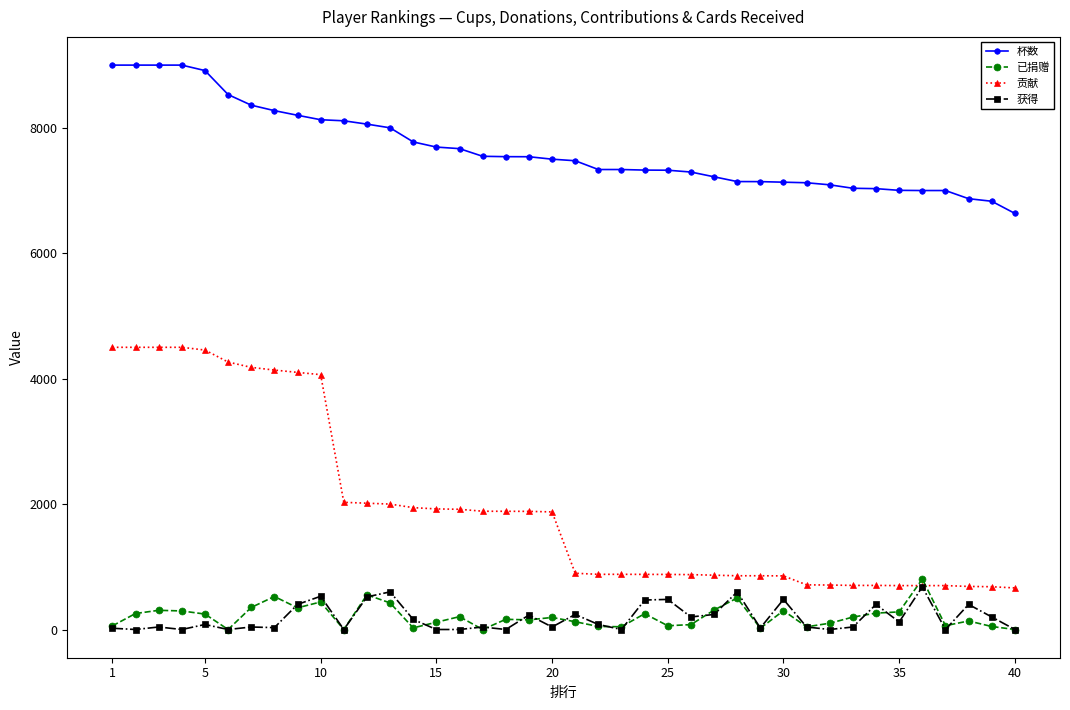

Which series has the largest range (max minus min)?

贡献